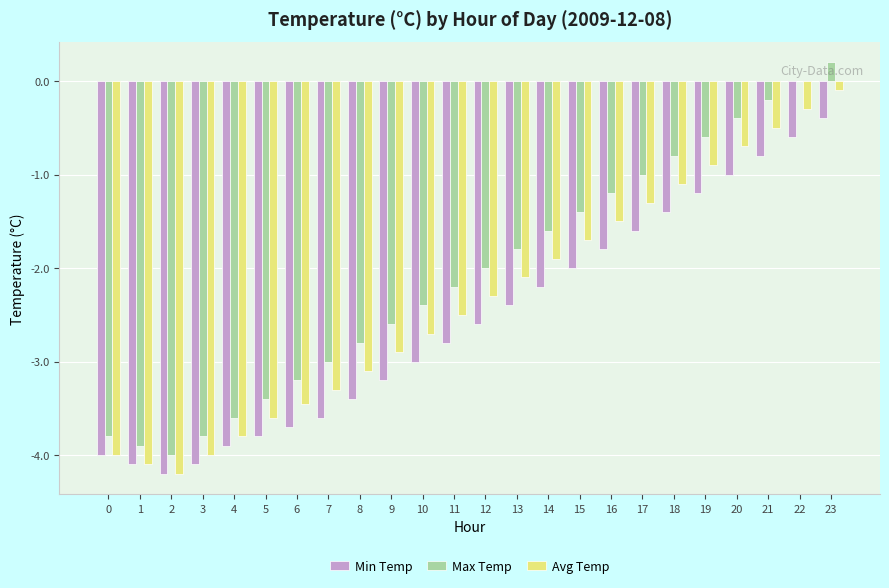

What is the sum of the Min Temp values at 22 and 12?

-3.2